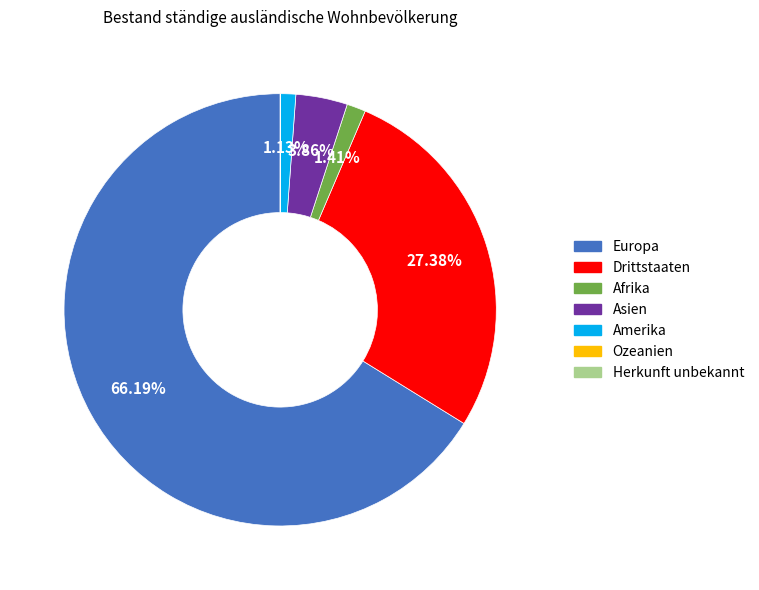

Is it true that Afrika is 1% of the pie?

True